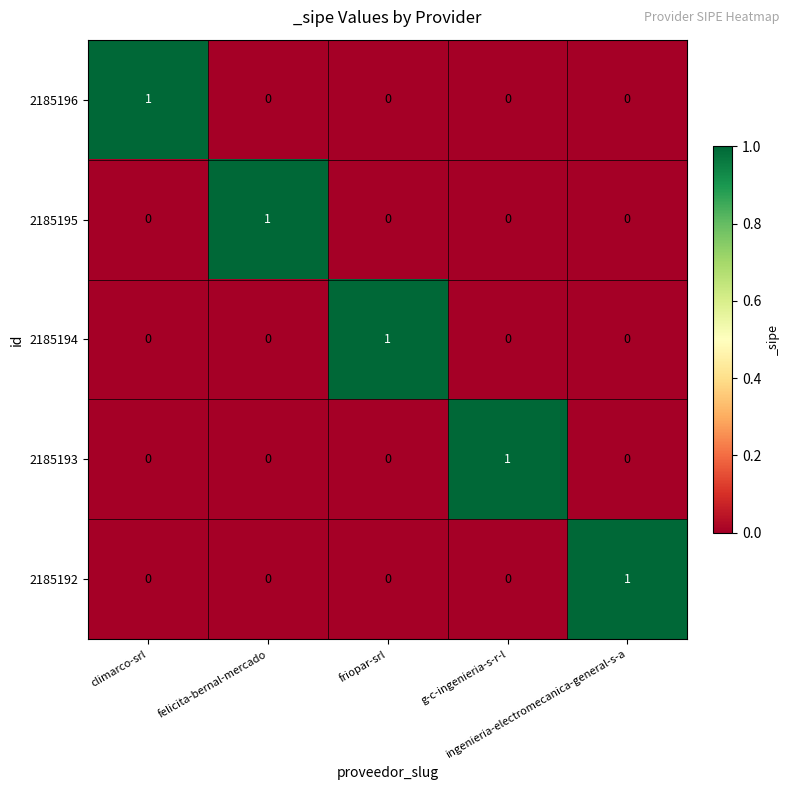

What is the difference between the highest and lowest values at g-c-ingenieria-s-r-l?

1